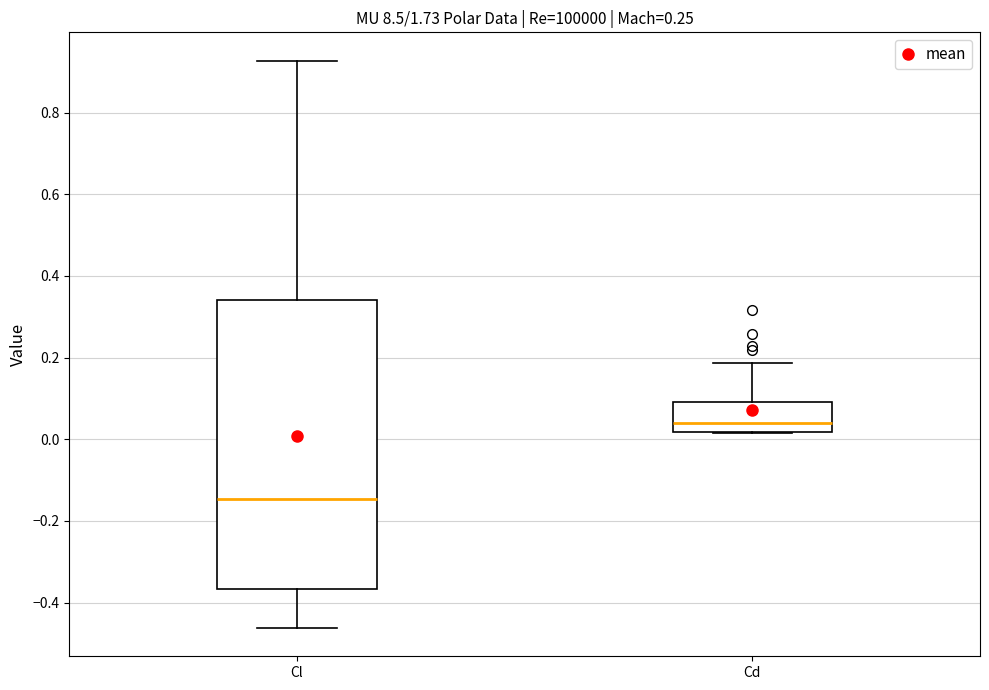

Where does the upper whisker of the box for Cd end on the y-axis? The values are not printed on the chart, so give them approximately, as read against the axis.

0.18